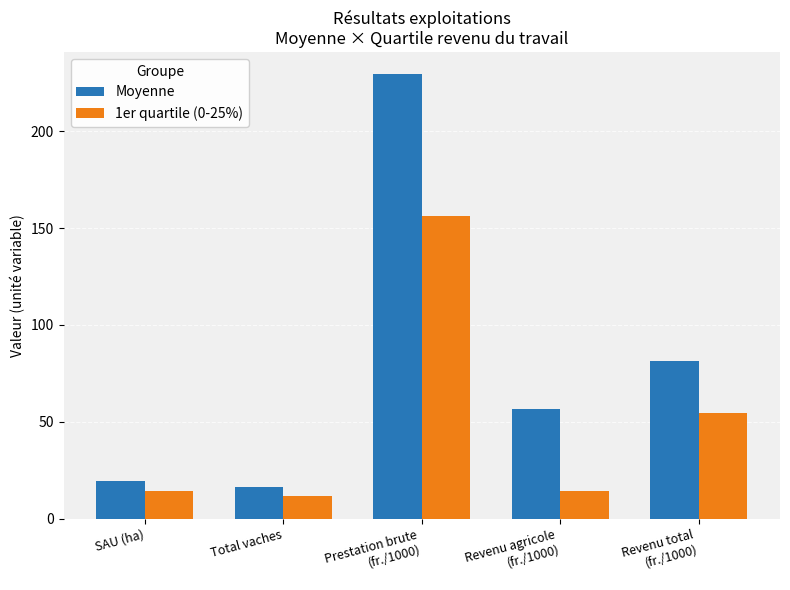

At Total vaches, list the series in order from largest to smallest.

Moyenne, 1er quartile (0-25%)